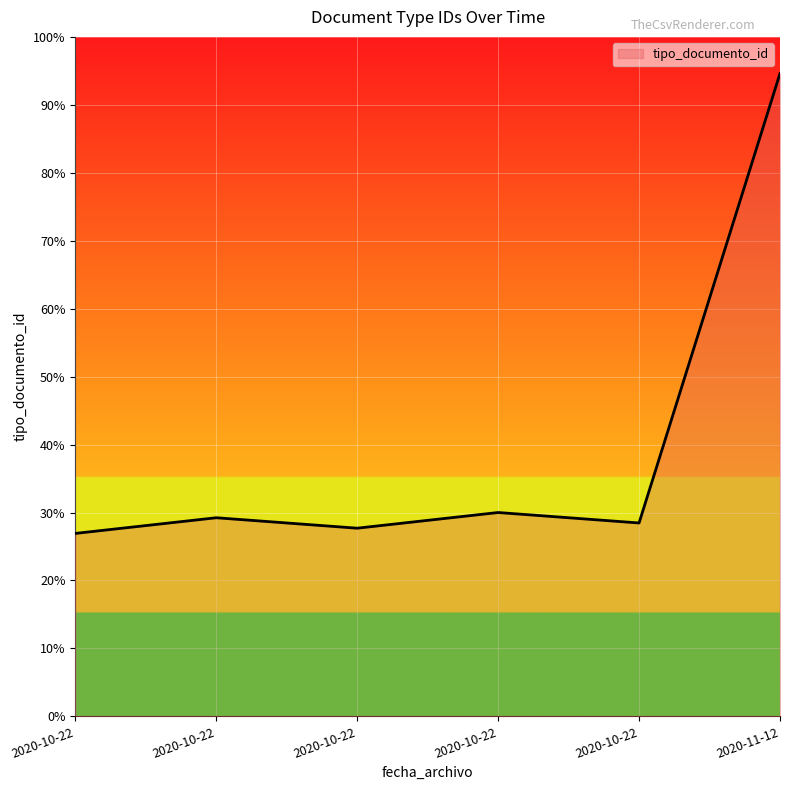

Does the chart display data point markers on the line(s)?

No